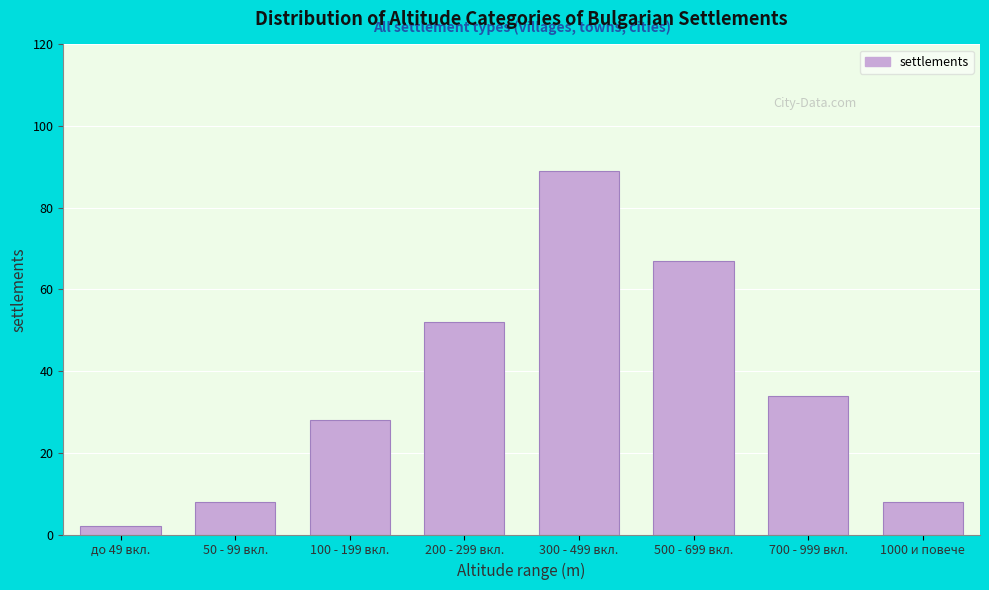

Reading left to right, transcribe all the data shown in this chart.

2	8	28	52	89	67	34	8